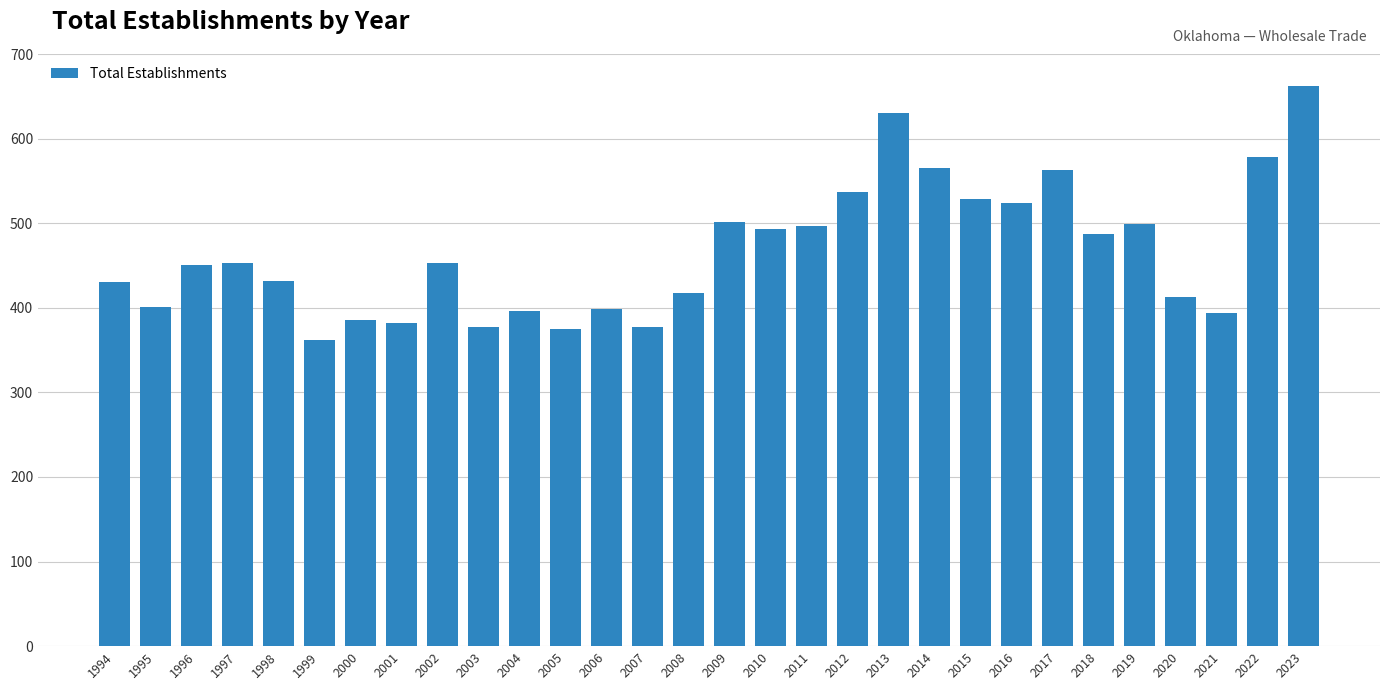

What is the approximate value at 1995?

401